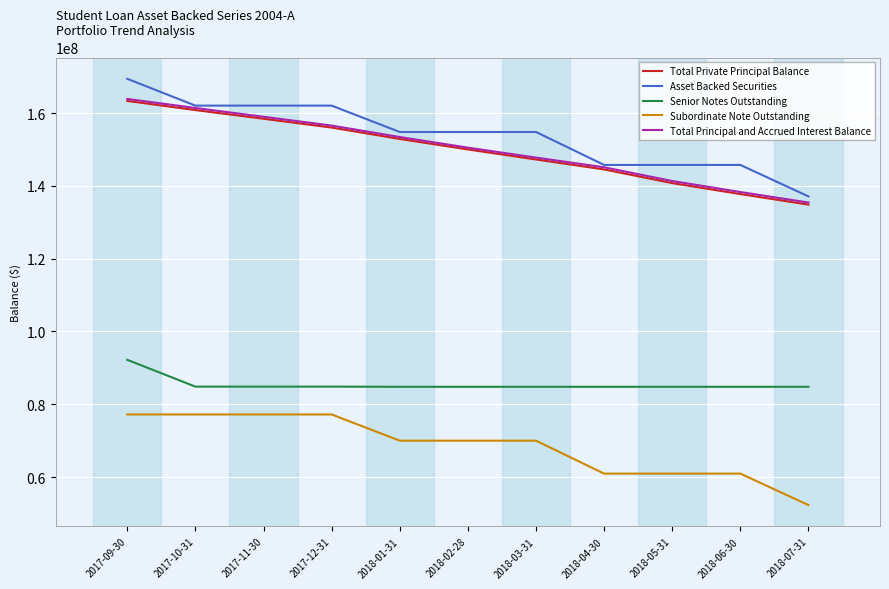

What is the spread (max minus min) of values at 2018-07-31?

84800000.0